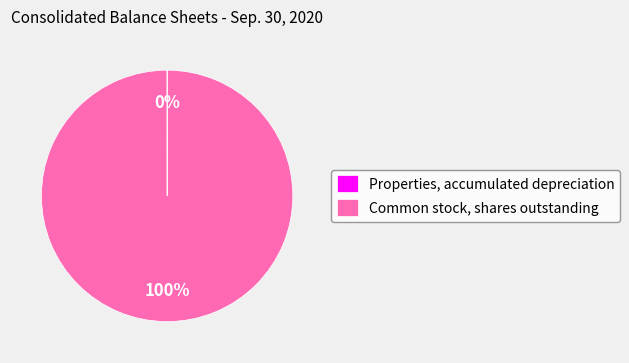

To the nearest percent, what is the difference between the largest and smallest slice percentages?

100%